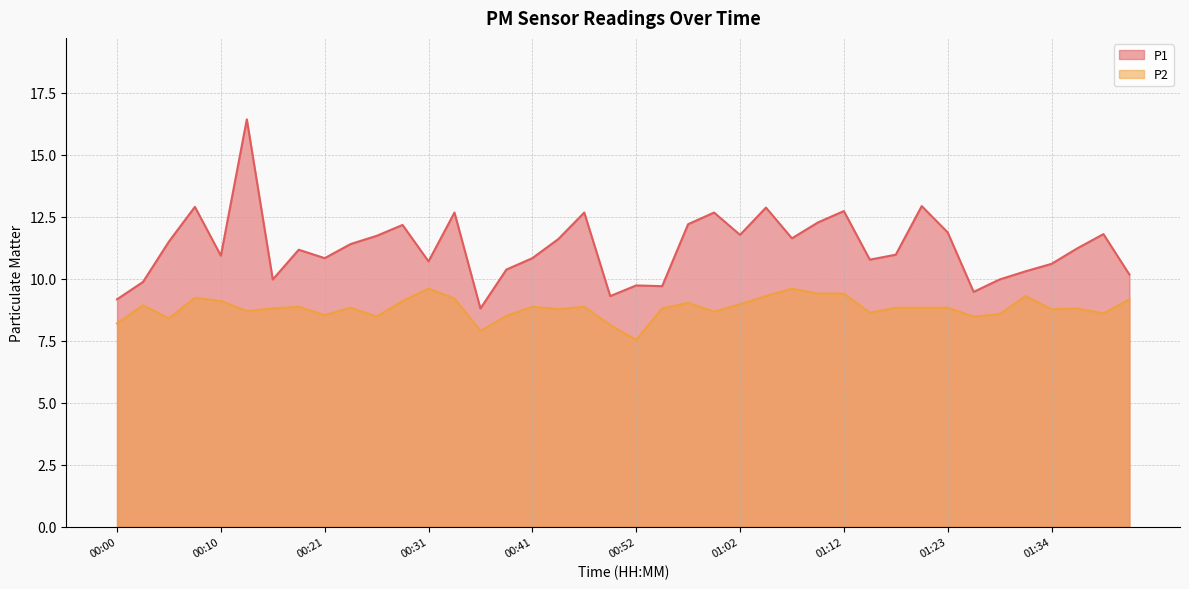

Count the number of data series in this chart.

2